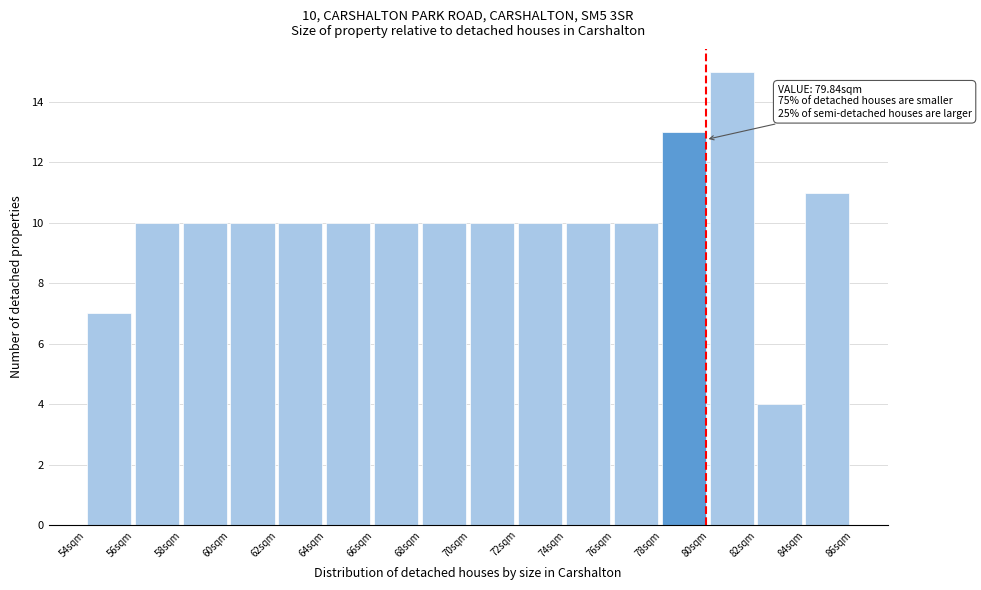

Over which range of the x-axis is the bar tallest?

80 to 82